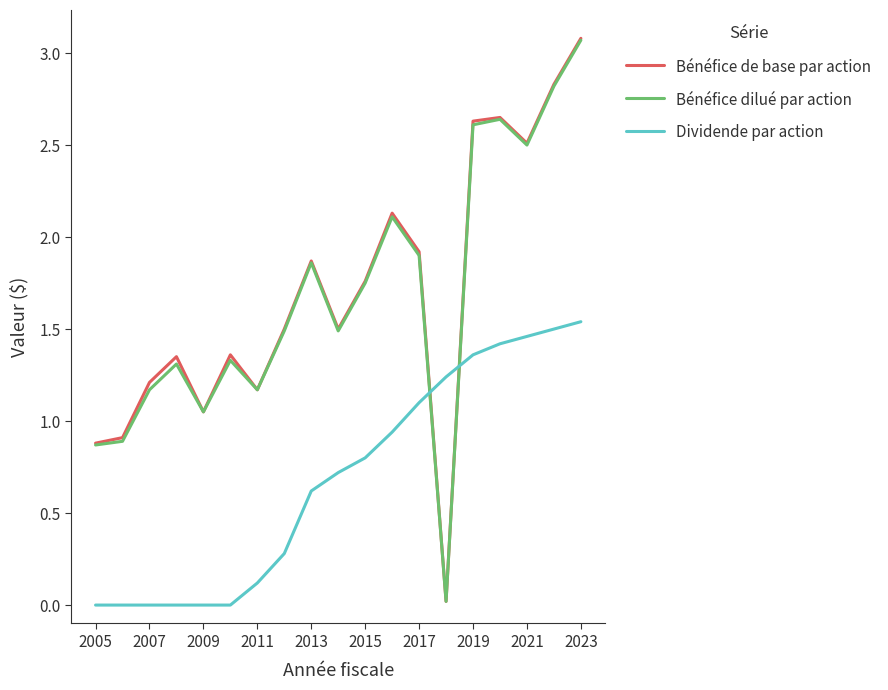

Which series has the largest range (max minus min)?

Bénéfice de base par action